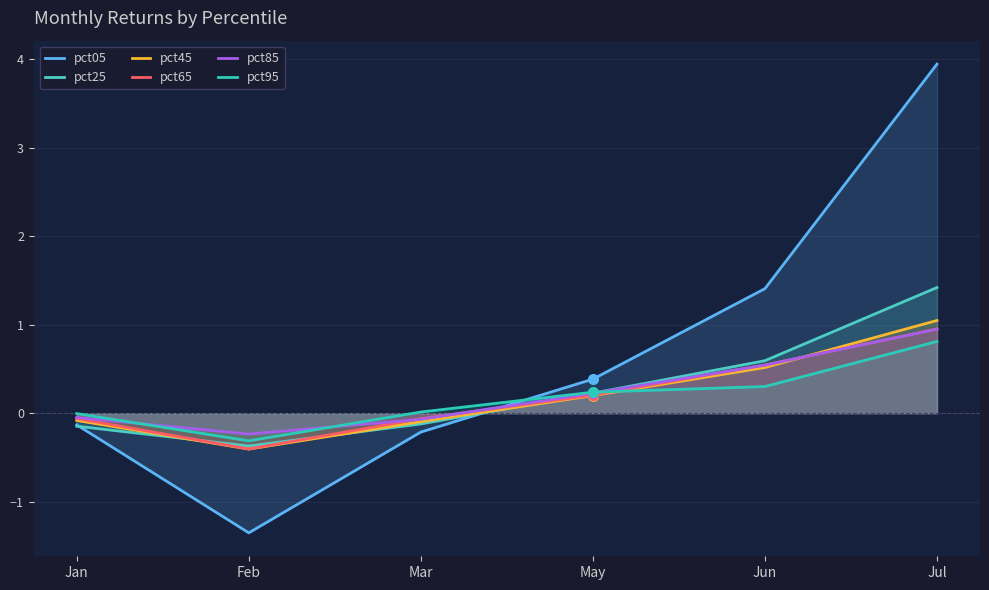

Is it true that pct85 equals 0.1 at May?

False